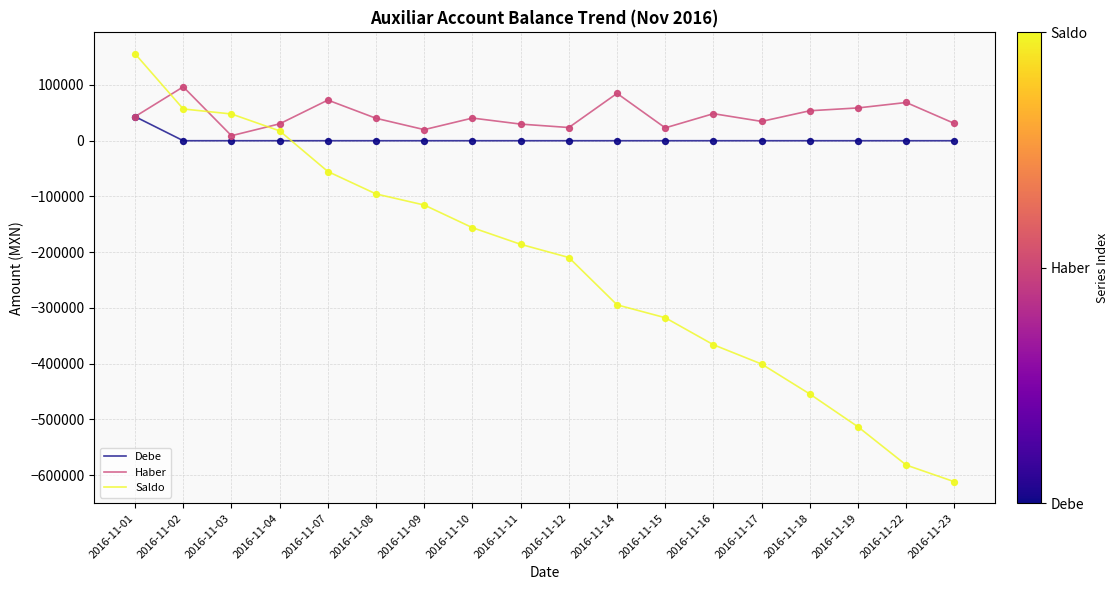

At which category is the sum across all series the highest?

2016-11-01